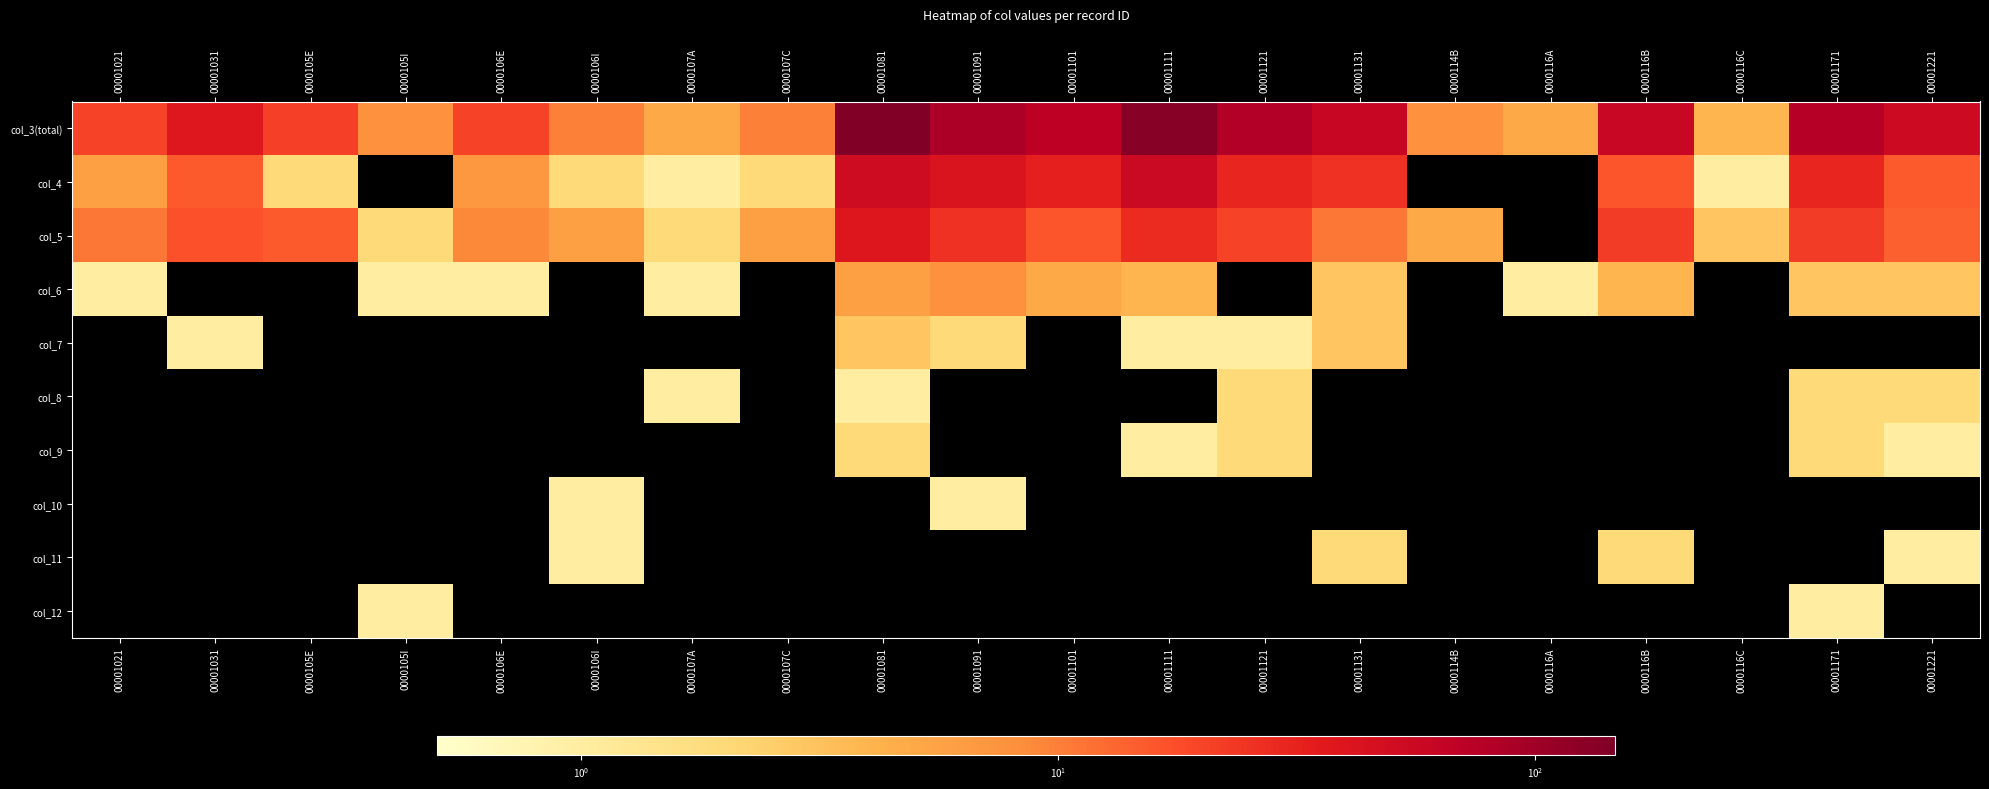

How many series are shown in this chart?

10